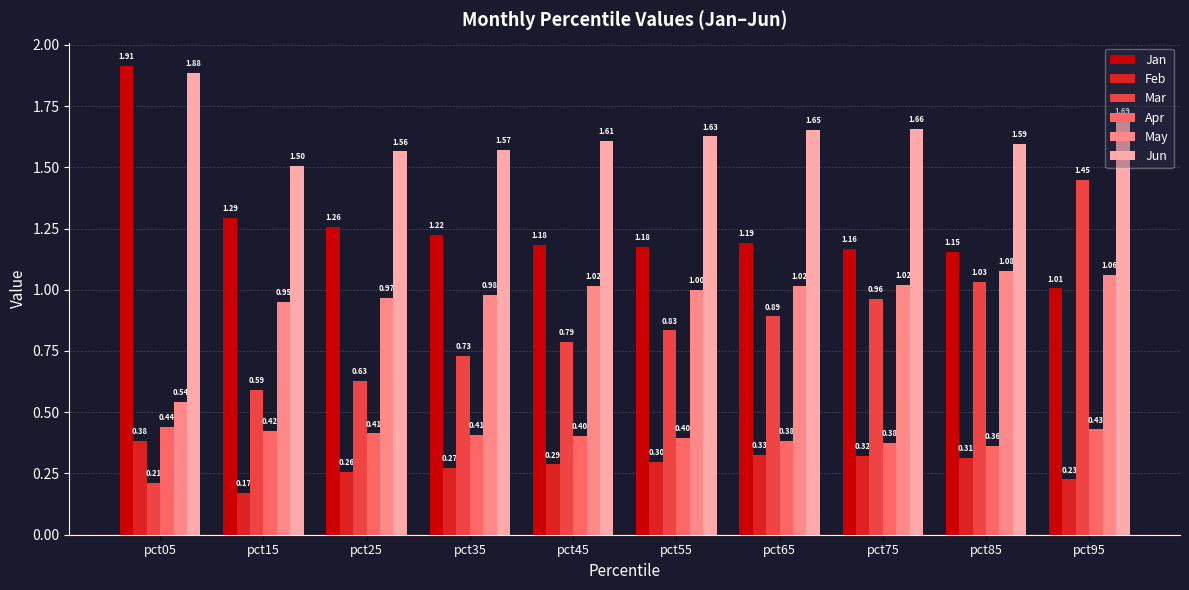

How many data points in May are above 1?

6